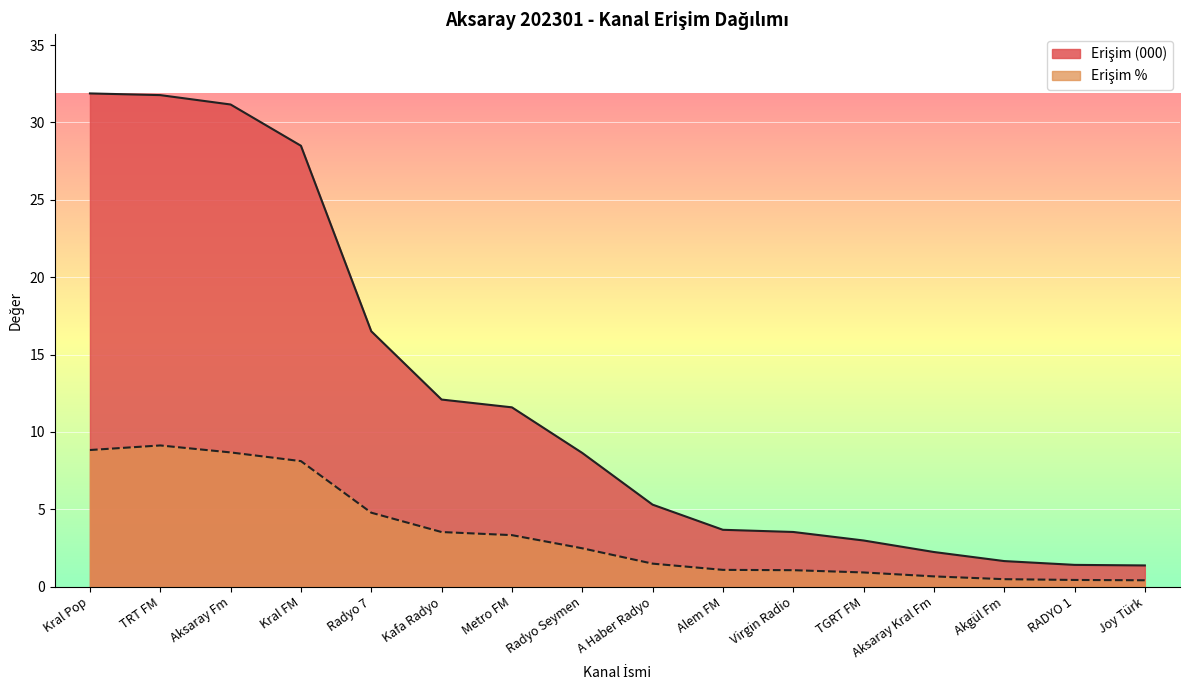

What is the difference between the highest and lowest values at Kral Pop?

23.0